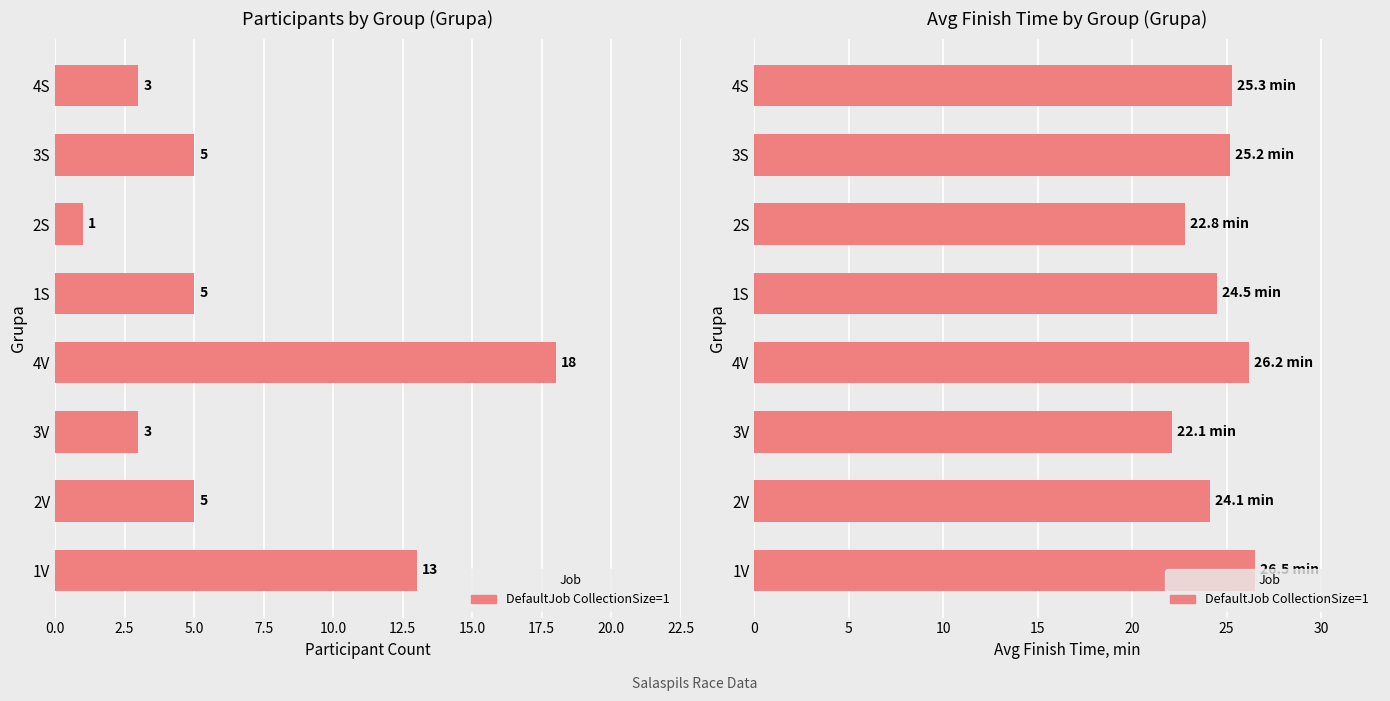

What is the sum of all values?

196.7